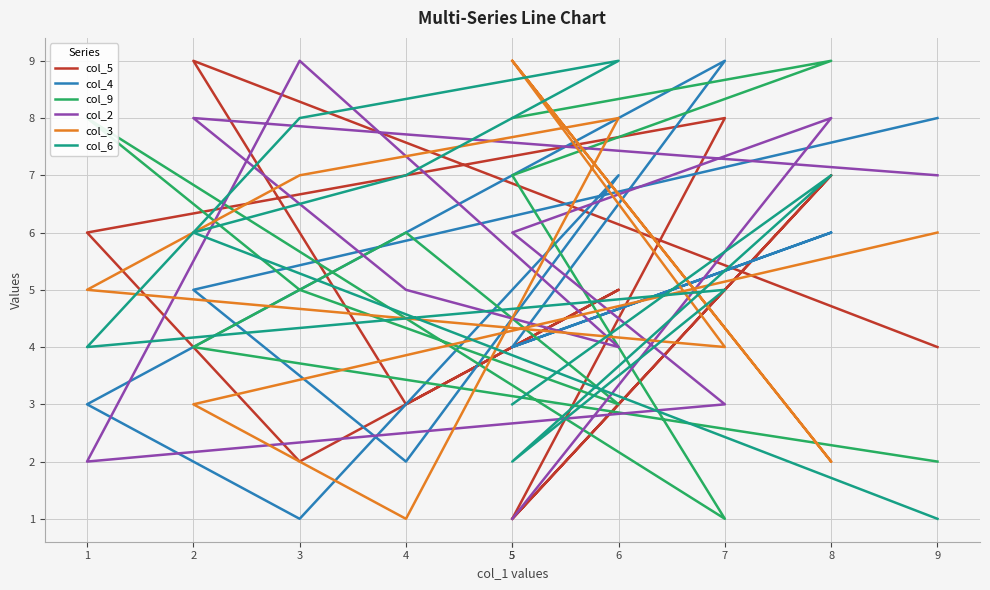

True or false: col_3 has a value of 3 at 1.

False